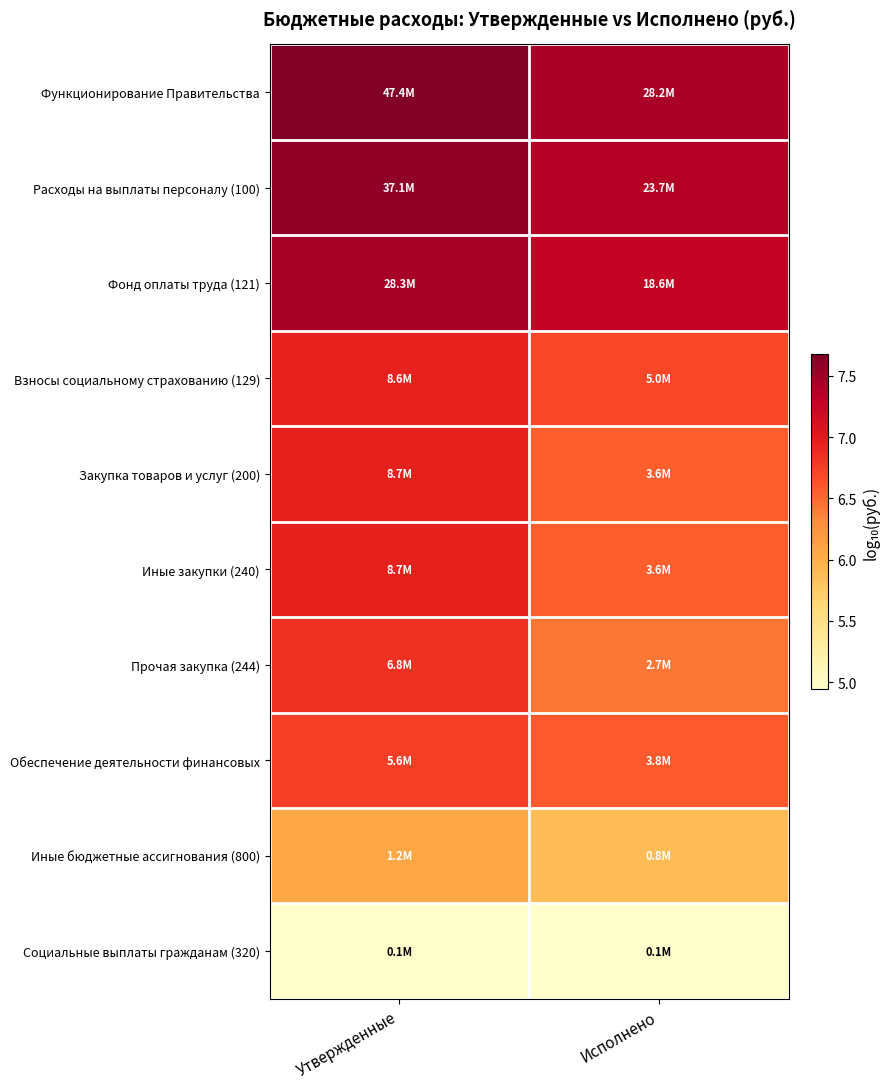

Reading left to right, list all the values displayed in this chart.

Функционирование Правительства: Утвержденные=7.7	Исполнено=7.4
Расходы на выплаты персоналу (100): Утвержденные=7.6	Исполнено=7.4
Фонд оплаты труда (121): Утвержденные=7.5	Исполнено=7.3
Взносы социальному страхованию (129): Утвержденные=6.9	Исполнено=6.7
Закупка товаров и услуг (200): Утвержденные=6.9	Исполнено=6.6
Иные закупки (240): Утвержденные=6.9	Исполнено=6.6
Прочая закупка (244): Утвержденные=6.8	Исполнено=6.4
Обеспечение деятельности финансовых: Утвержденные=6.7	Исполнено=6.6
Иные бюджетные ассигнования (800): Утвержденные=6.1	Исполнено=5.9
Социальные выплаты гражданам (320): Утвержденные=4.9	Исполнено=4.9